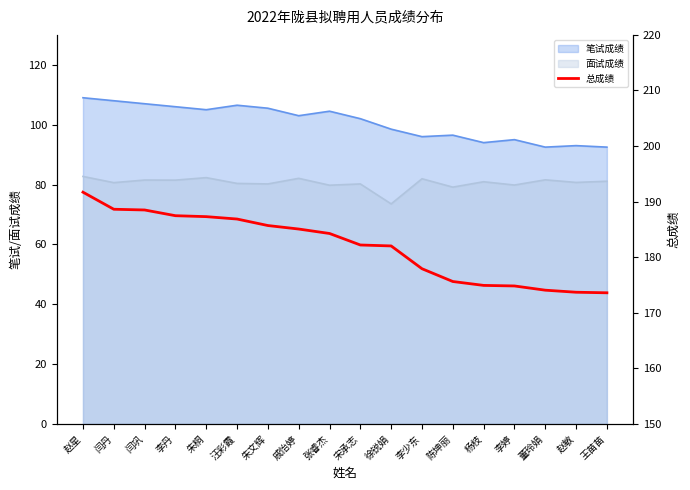

What is the label of the 7th point from the right?

李少东